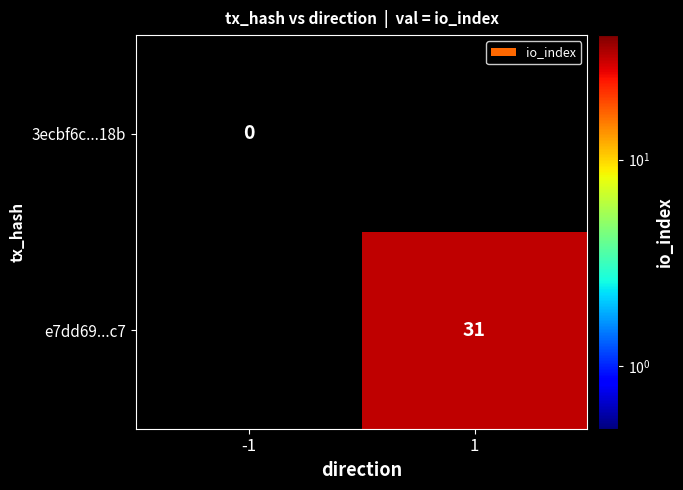

The e7dd69...c7 series shows 12 at 1. True or false?

False